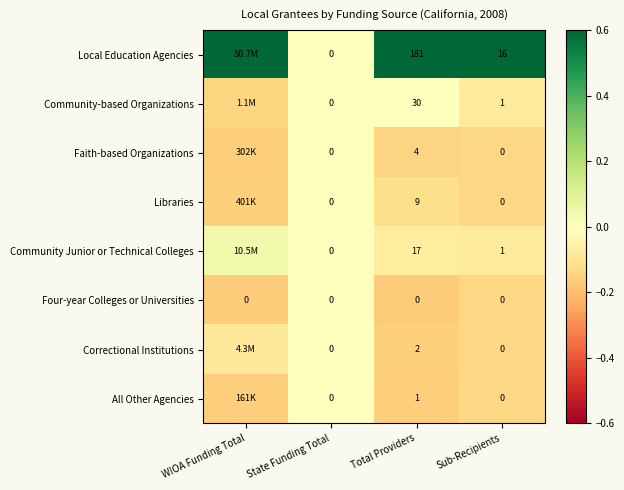

At Total Providers, list the series in order from largest to smallest.

Local Education Agencies, Community-based Organizations, Community Junior or Technical Colleges, Libraries, Faith-based Organizations, Correctional Institutions, All Other Agencies, Four-year Colleges or Universities